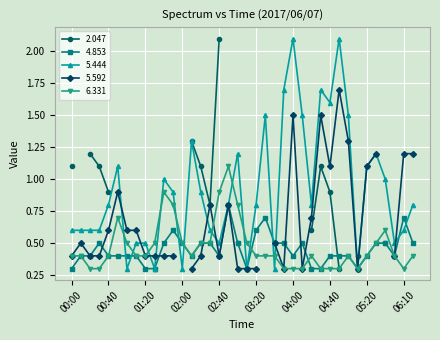

What is the value of the 4.853 point at the 33rd from the left?

0.4